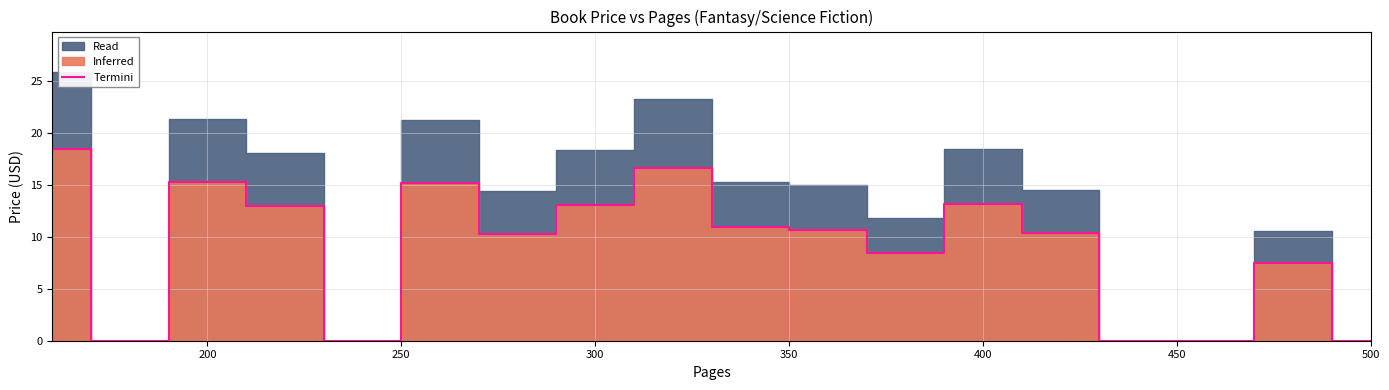

The Termini series shows 8.0 at 300. True or false?

False